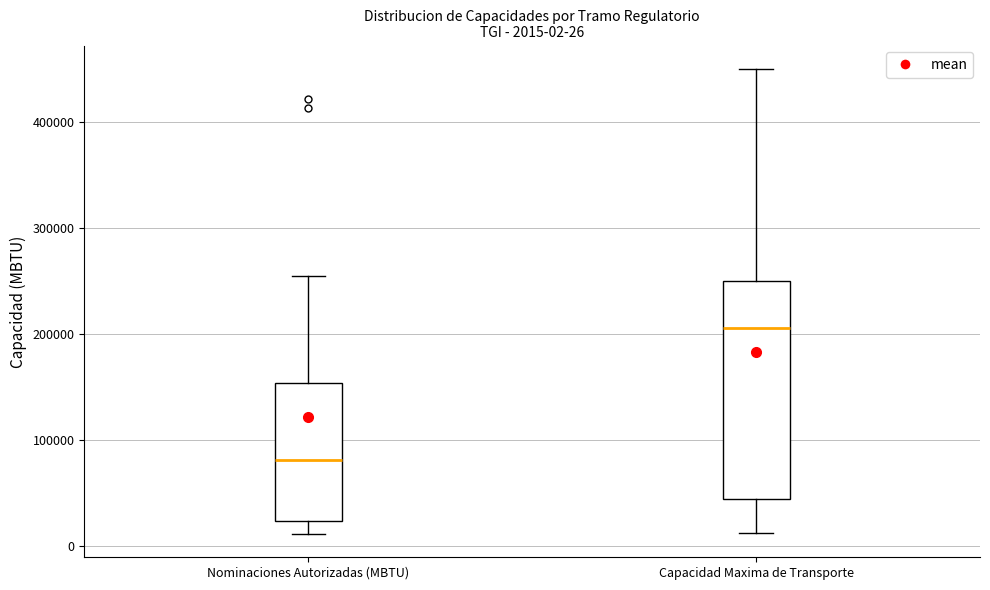

Comparing the boxes themselves (not the whiskers), which one is the tallest?

Capacidad Maxima de Transporte